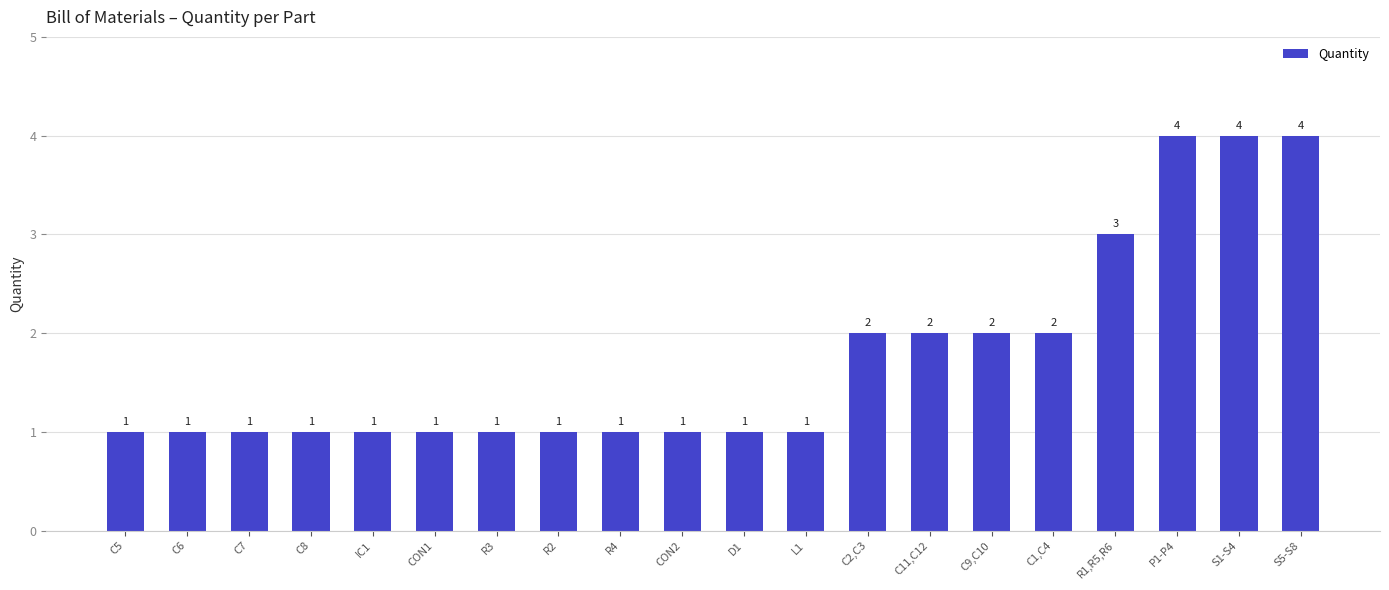

Reading left to right, extract all data points from this chart.

1	1	1	1	1	1	1	1	1	1	1	1	2	2	2	2	3	4	4	4